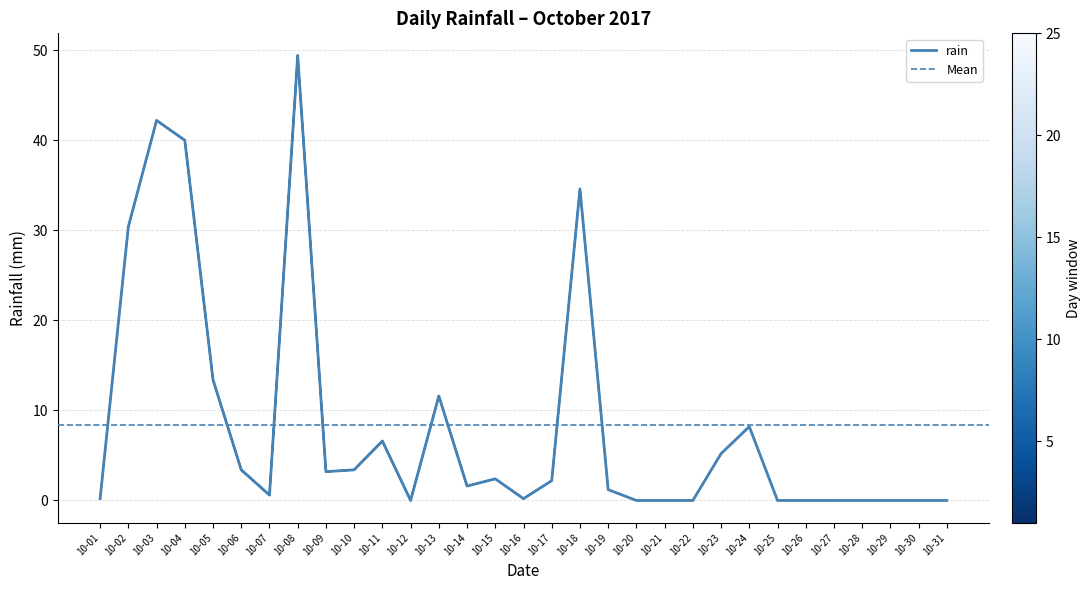

Which category has the lowest value across all series?

10-12